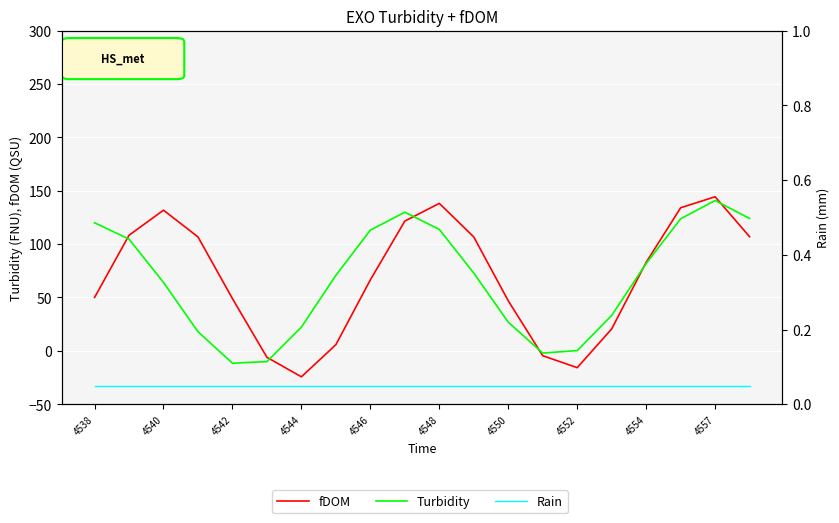

What are all the series names shown in the legend?

fDOM, Turbidity, Rain